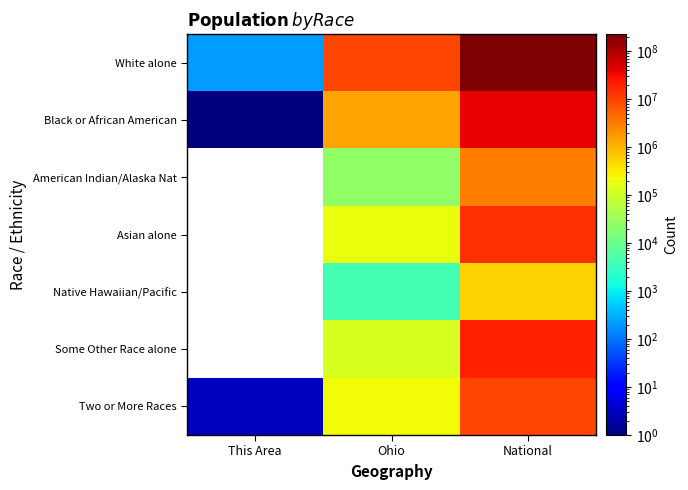

Between Ohio and This Area, which is larger?

Ohio